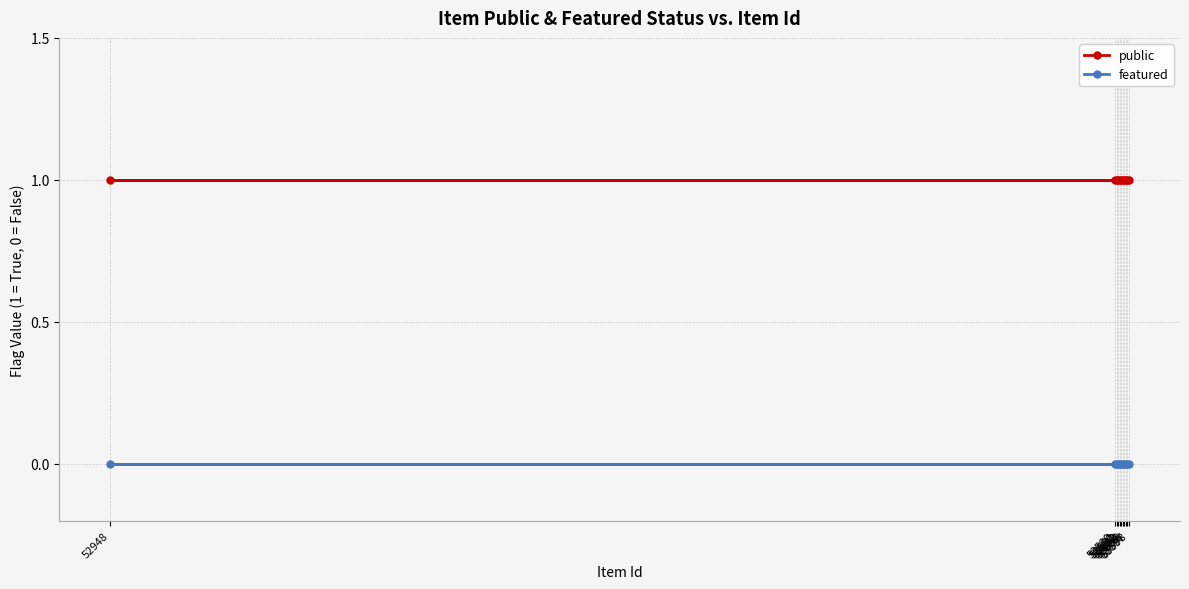

True or false: featured and public intersect in this chart.

False